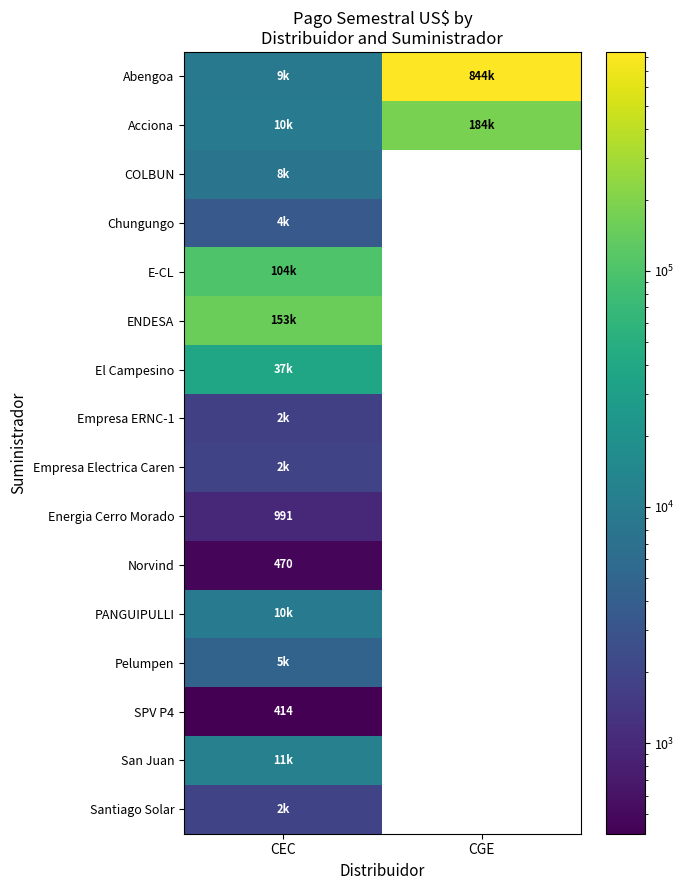

What is the total value across all series at CGE?

1027465.7